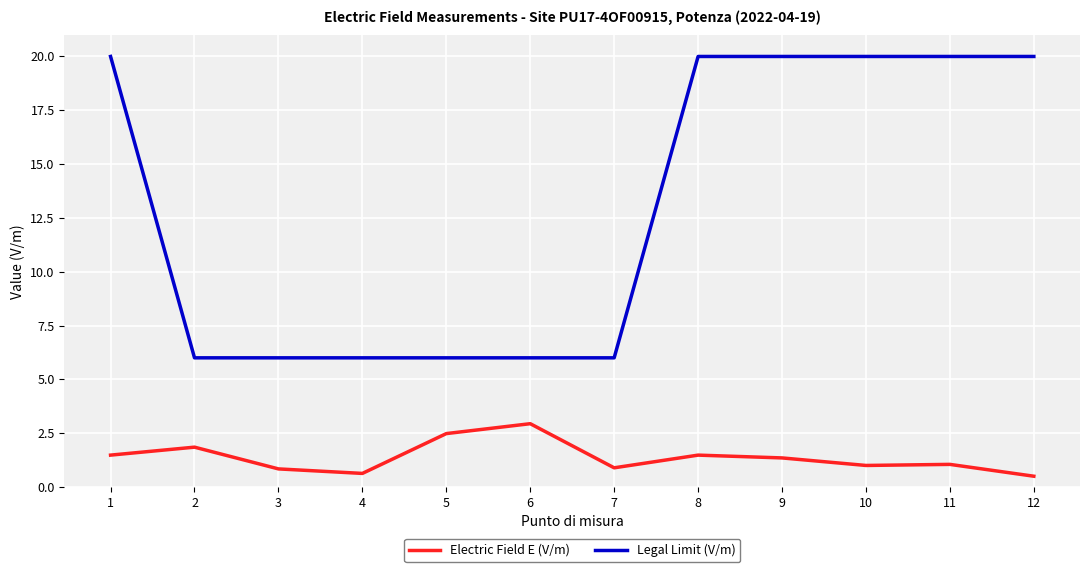

List the series in order of their overall mean, highest first.

Legal Limit (V/m), Electric Field E (V/m)